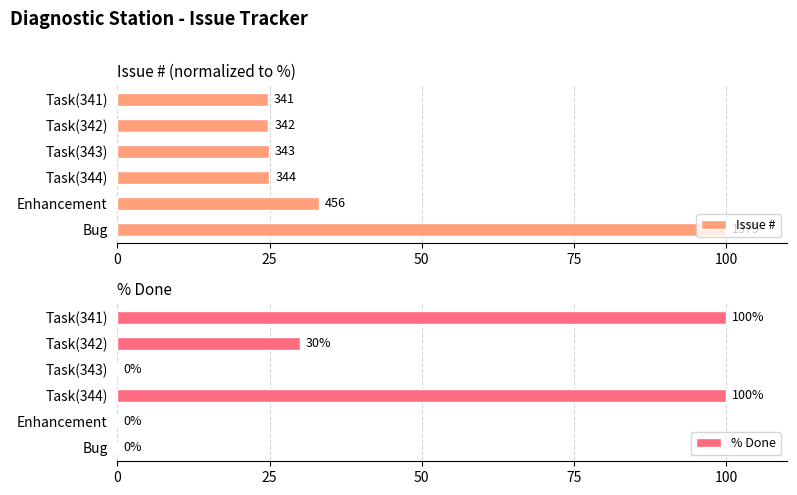

The value of % Done at Bug is 36. True or false?

False